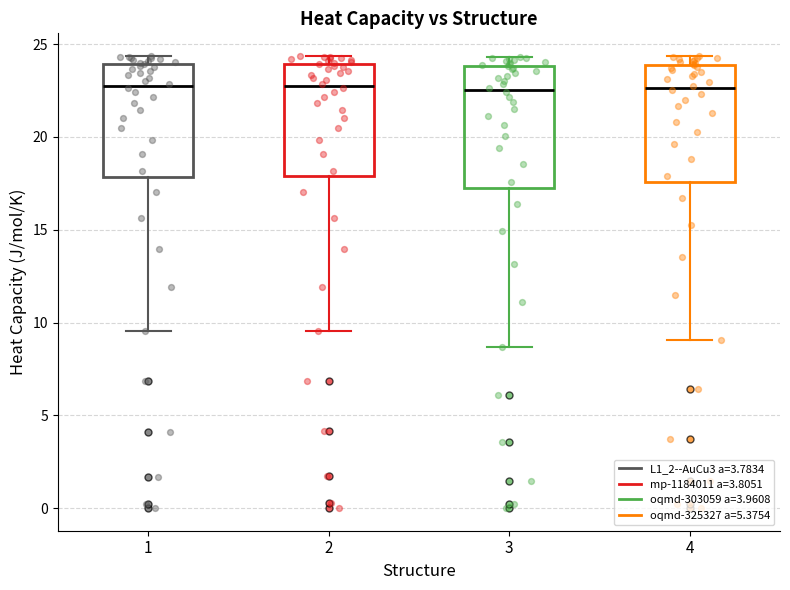

Reading left to right, transcribe this box plot: for each box, give where its median line is, the range the box spans, and where its two whiskers end, as read against the y-axis. The values are not printed on the chart, so give them approximately, as read against the axis.

1: median 23.0, box 18.0 to 24.0, whiskers 9.5 to 24.5
2: median 23.0, box 18.0 to 24.0, whiskers 9.5 to 24.5
3: median 22.5, box 17.5 to 24.0, whiskers 8.5 to 24.5
4: median 22.5, box 17.5 to 24.0, whiskers 9.0 to 24.5